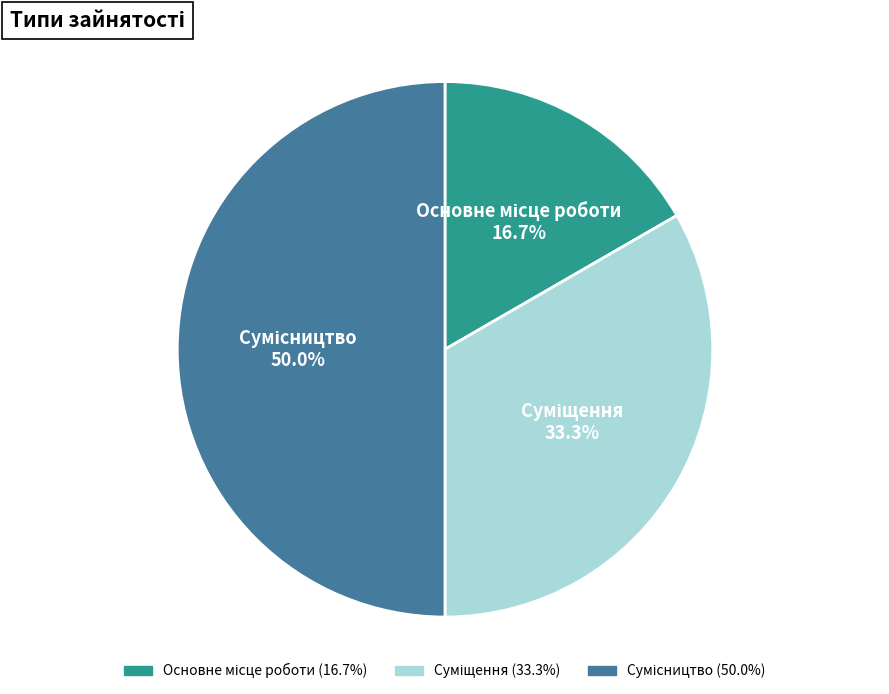

How many segments does this pie chart have?

3